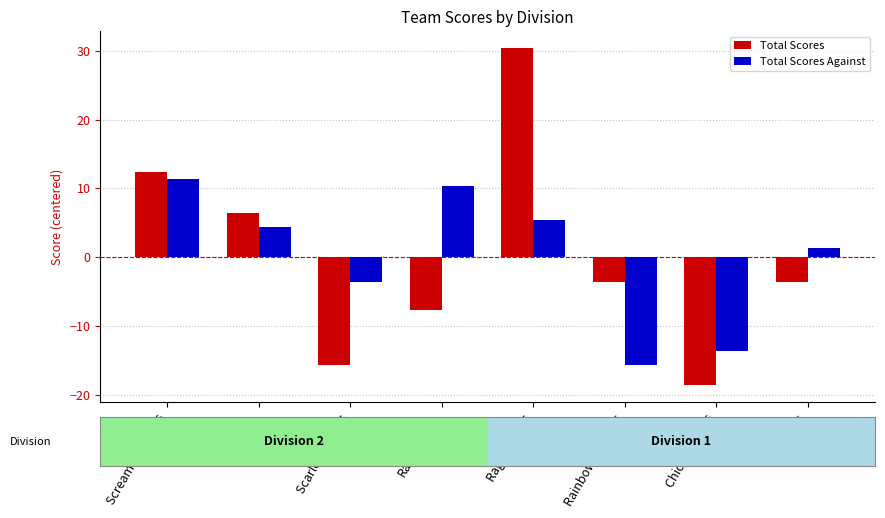

What is the total value across all series at Screaming Eagles?

23.8